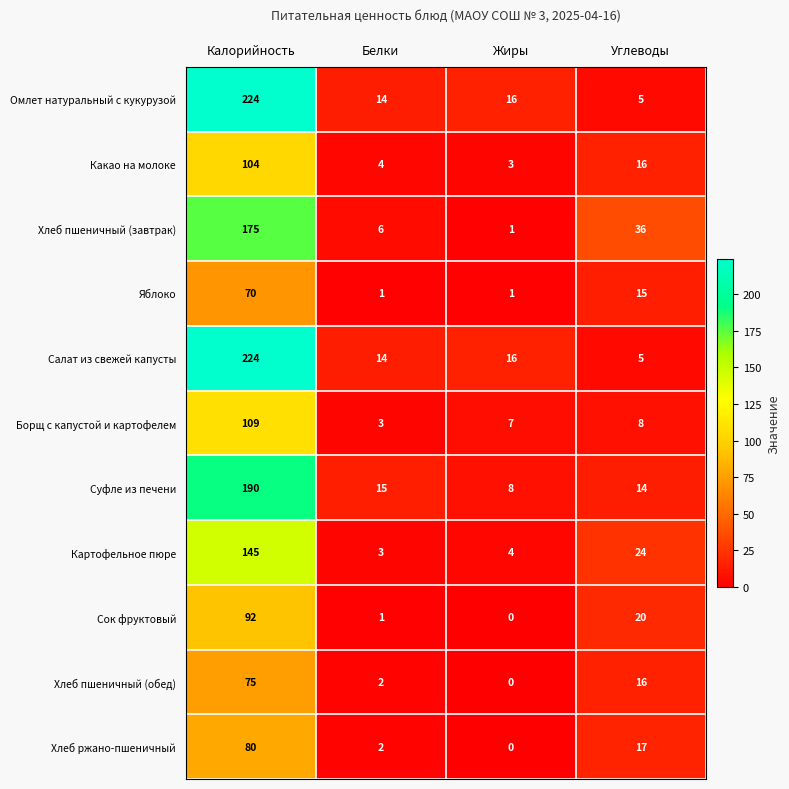

At which label does Салат из свежей капусты first exceed 16?

Калорийность